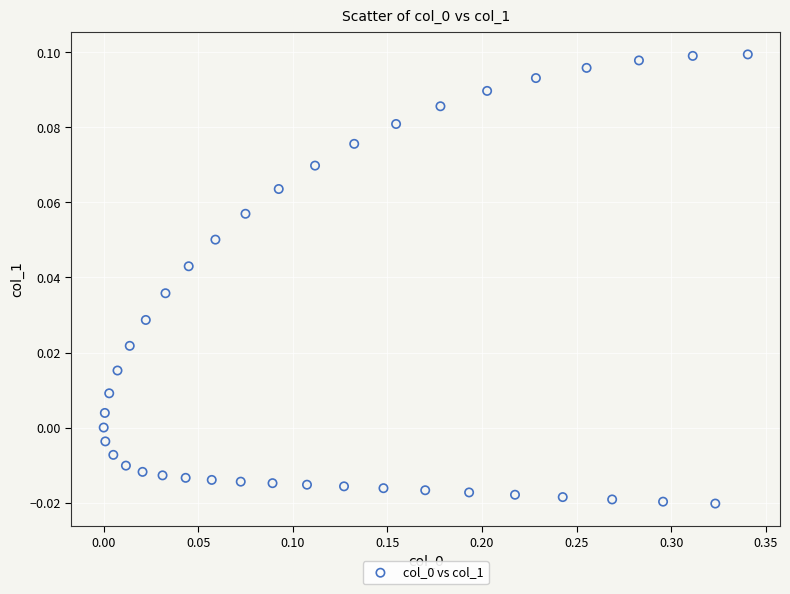

What is the range of X values (max minus min)?

0.3